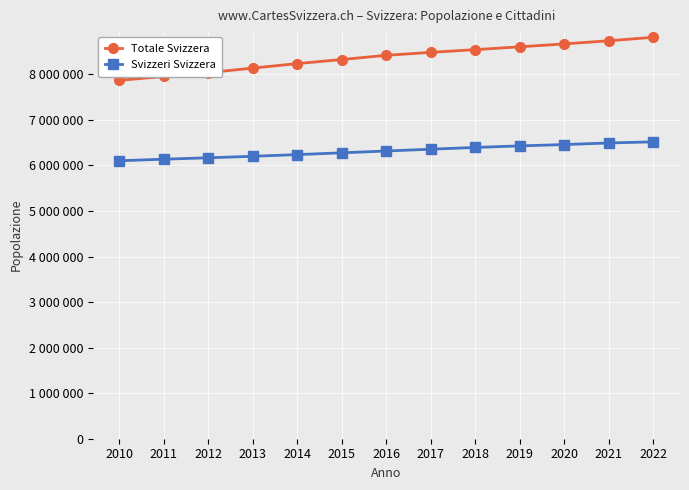

Which series has the widest spread of values?

Totale Svizzera